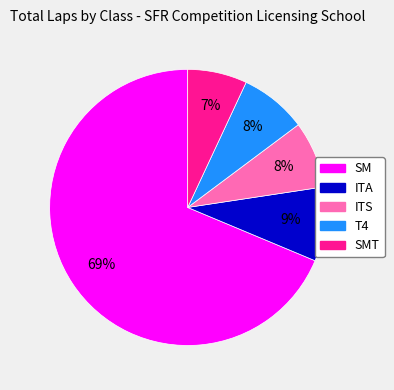

Is the sum of ITS and SMT greater than half?

No